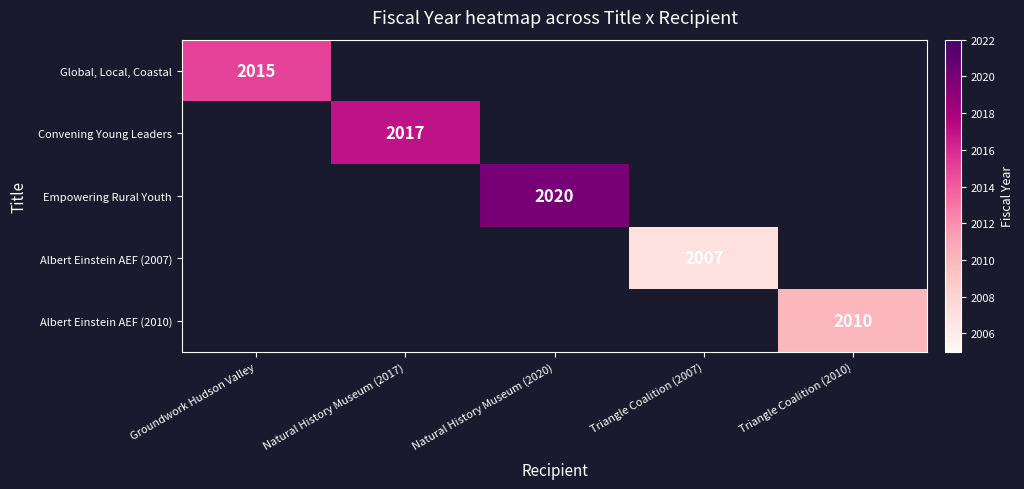

Which category has the lowest value across all series?

Triangle Coalition (2007)